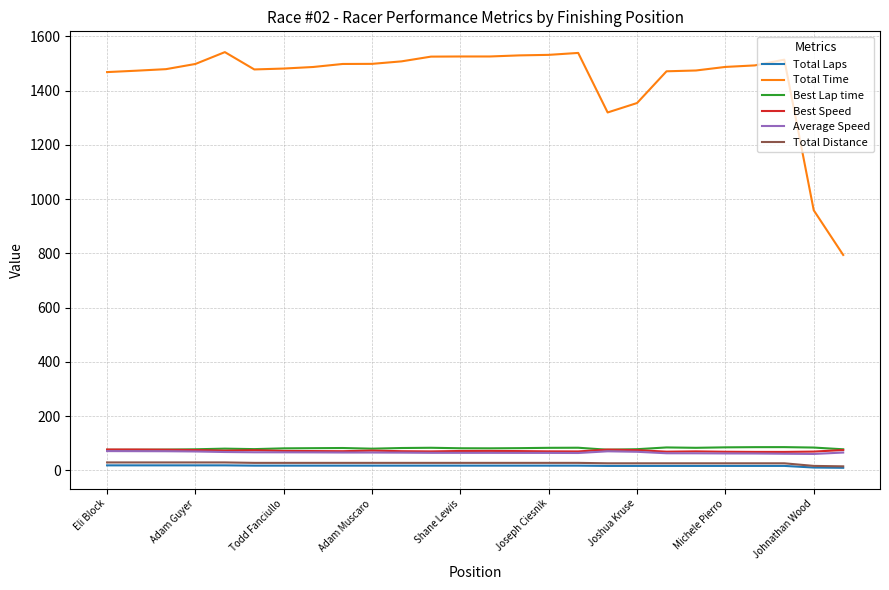

True or false: Best Speed has more than 0 interior local peaks.

True